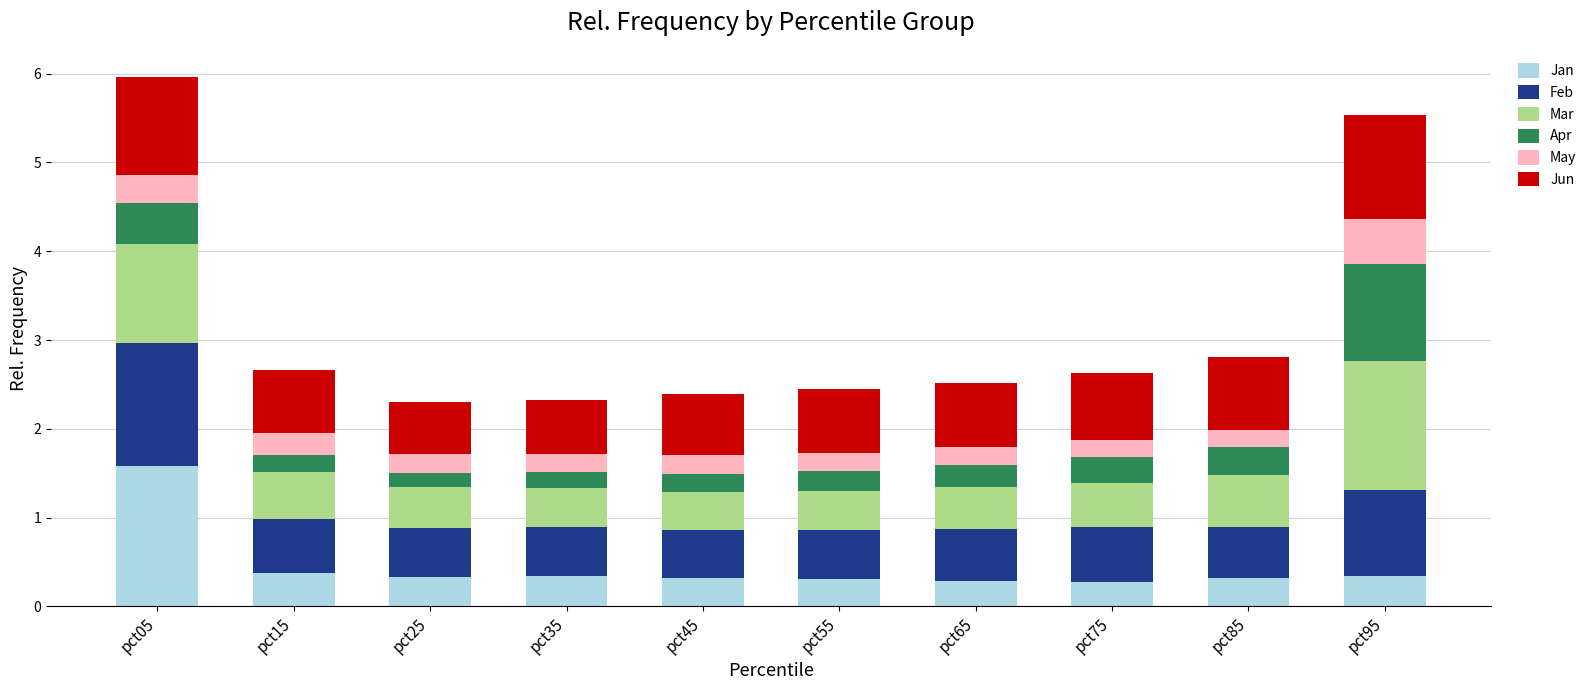

What is the total value across all series at pct95?

5.5